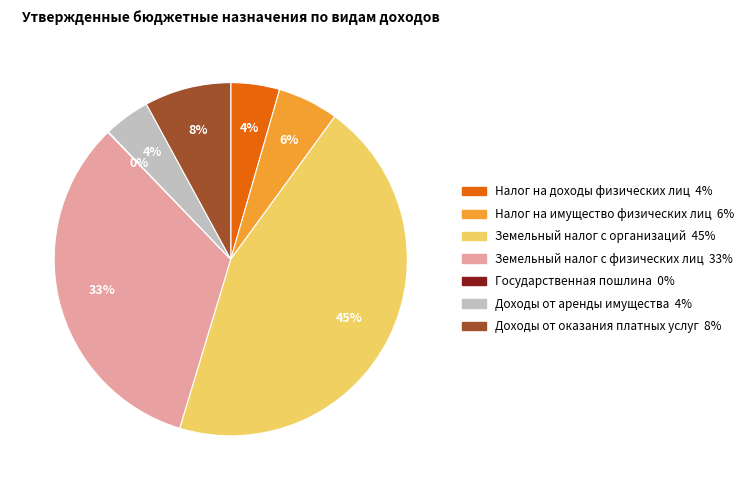

True or false: Налог на доходы физических лиц accounts for 4% of the total.

True